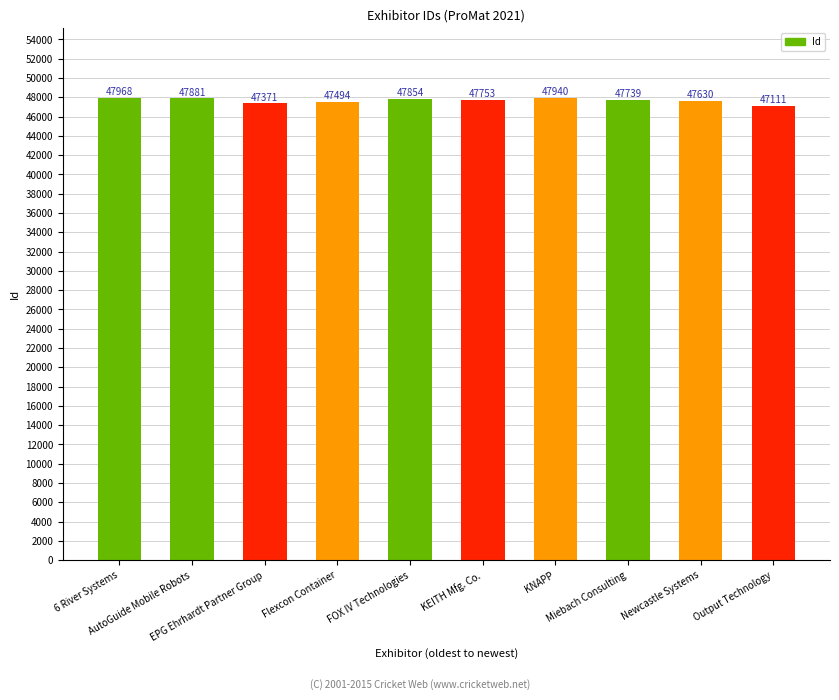

How many data points are less than 47753?

5